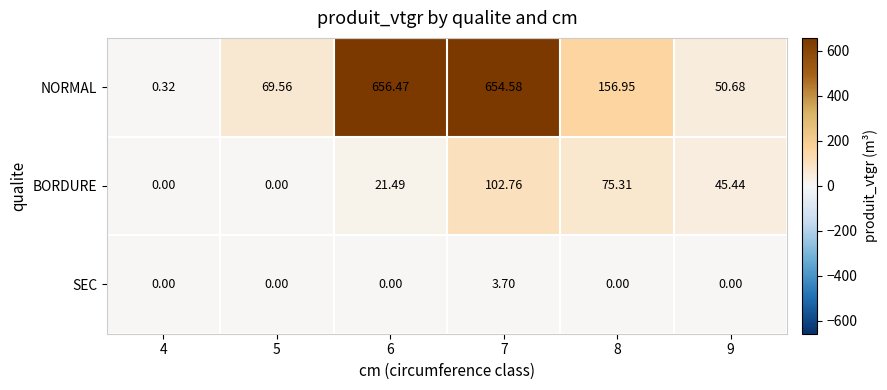

At 8, list the series in order from smallest to largest.

SEC, BORDURE, NORMAL